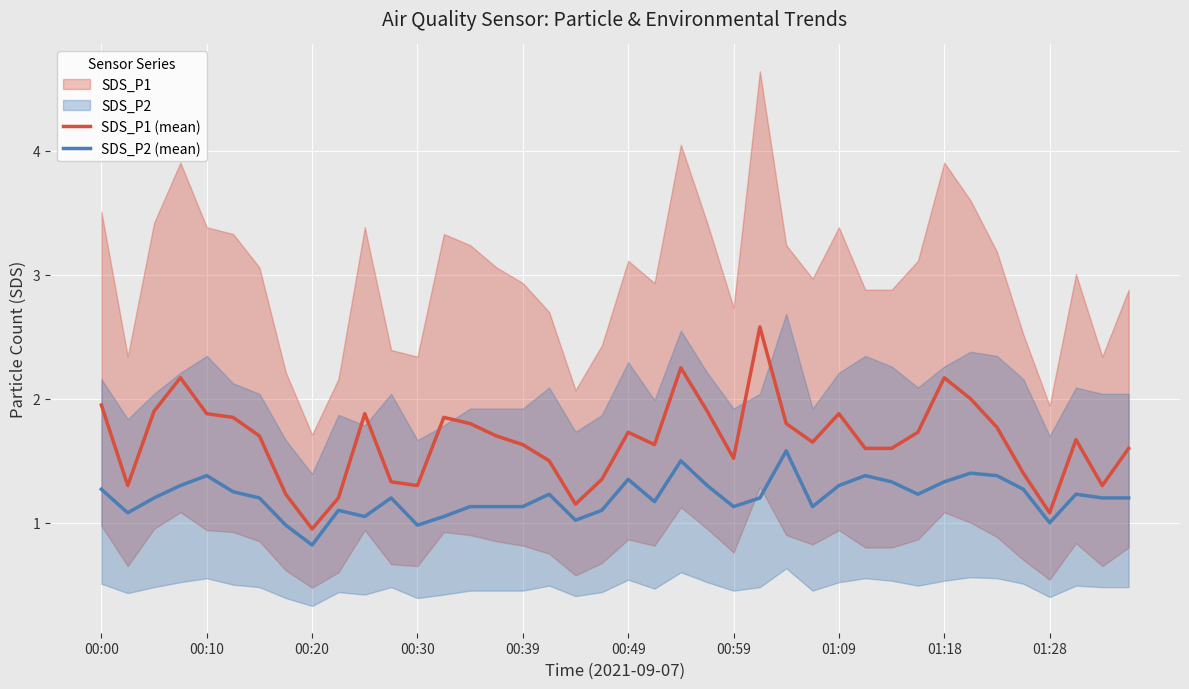

Rank the series by their maximum value, from highest to lowest.

SDS_P1 (mean), SDS_P2 (mean)